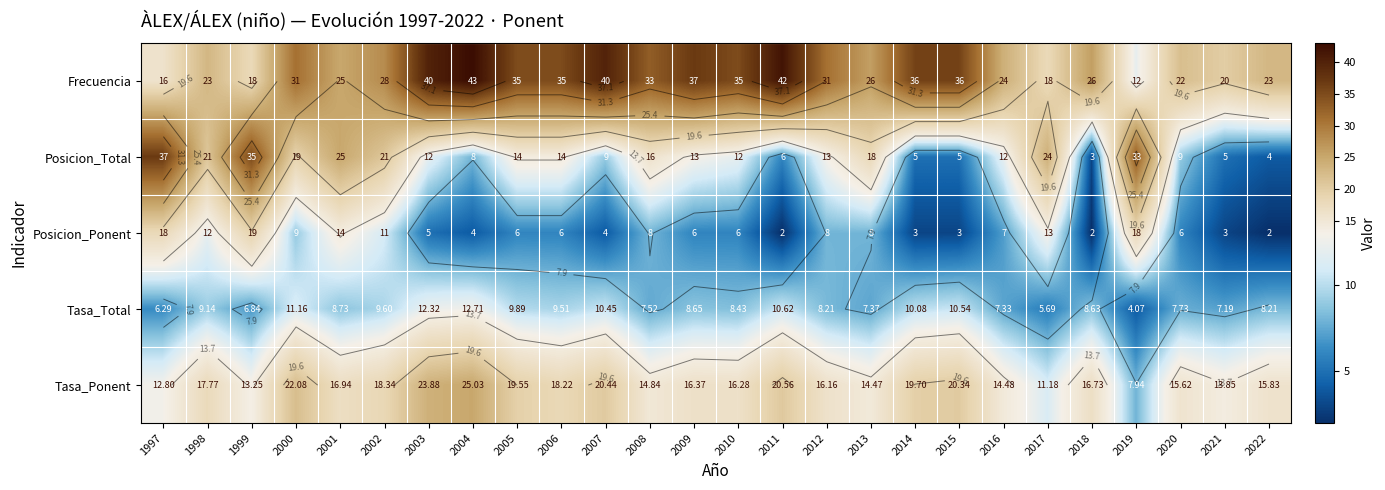

Which series has the widest spread of values?

Posicion_Total